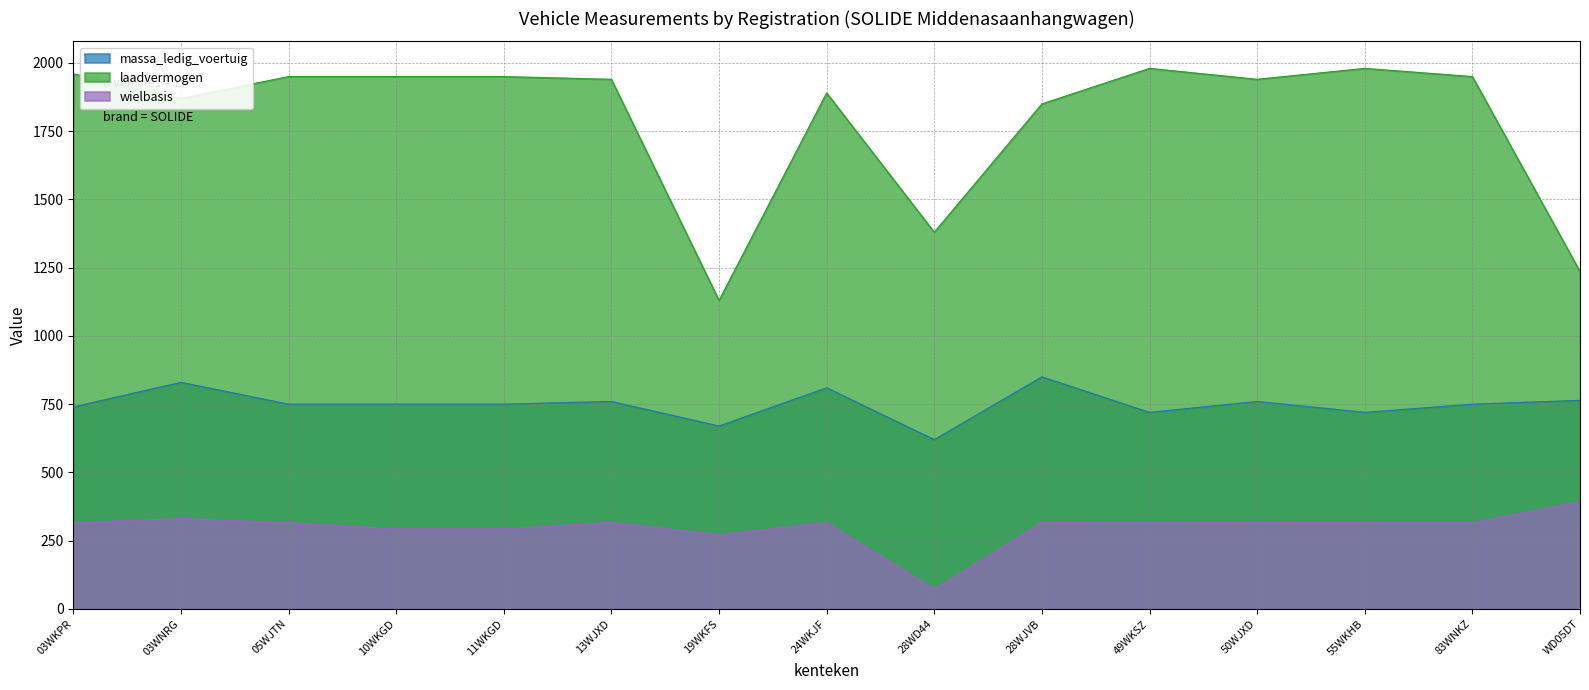

What is the total value across all series at 03WKPR?

3016